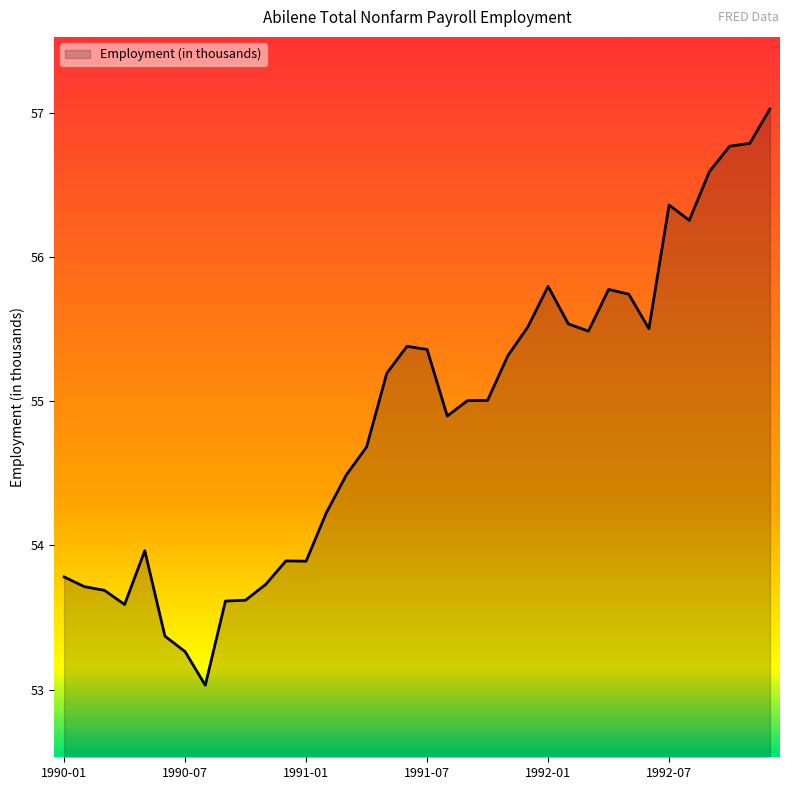

What is the maximum value shown in the chart?

57.0